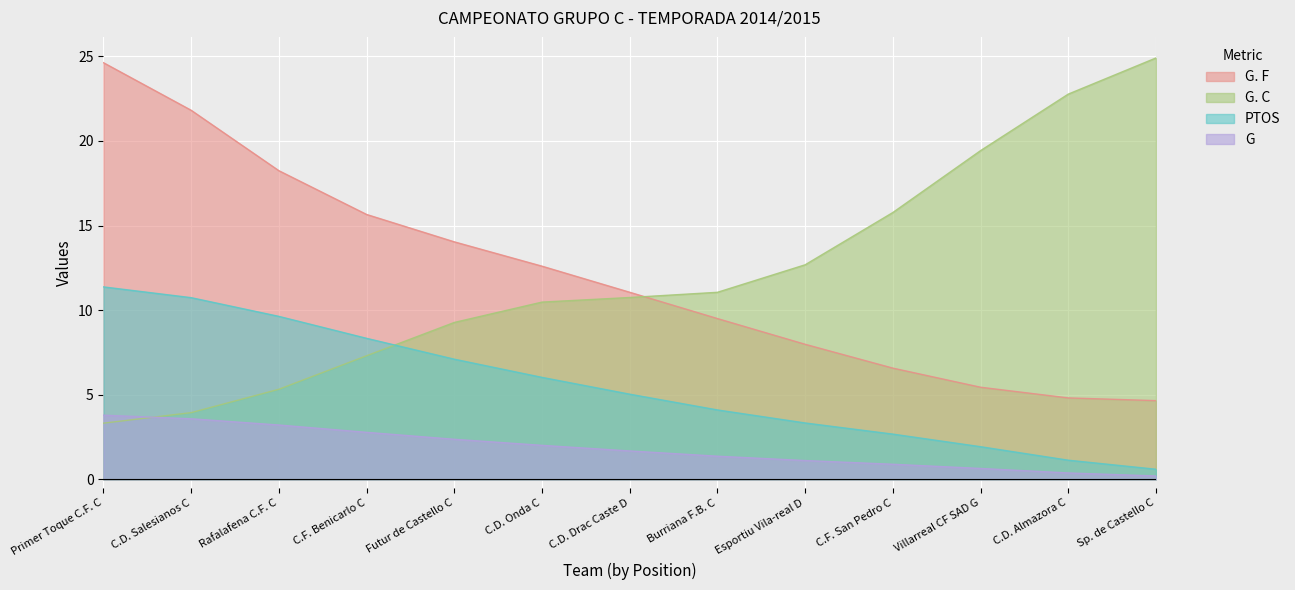

Which series has the largest total across all categories?

G. F